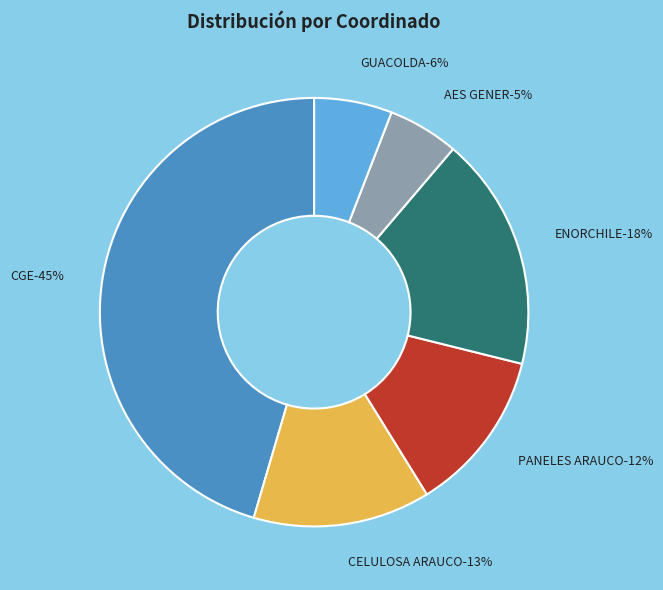

Is there a majority slice in this chart?

No